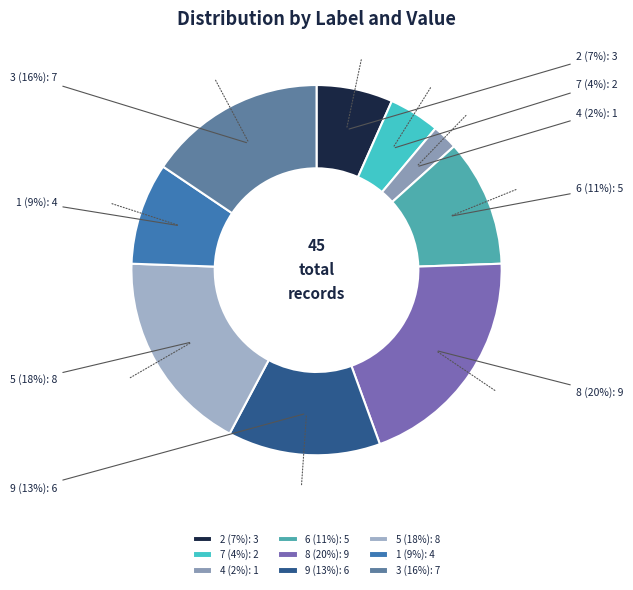

Count the number of slices in the pie.

9